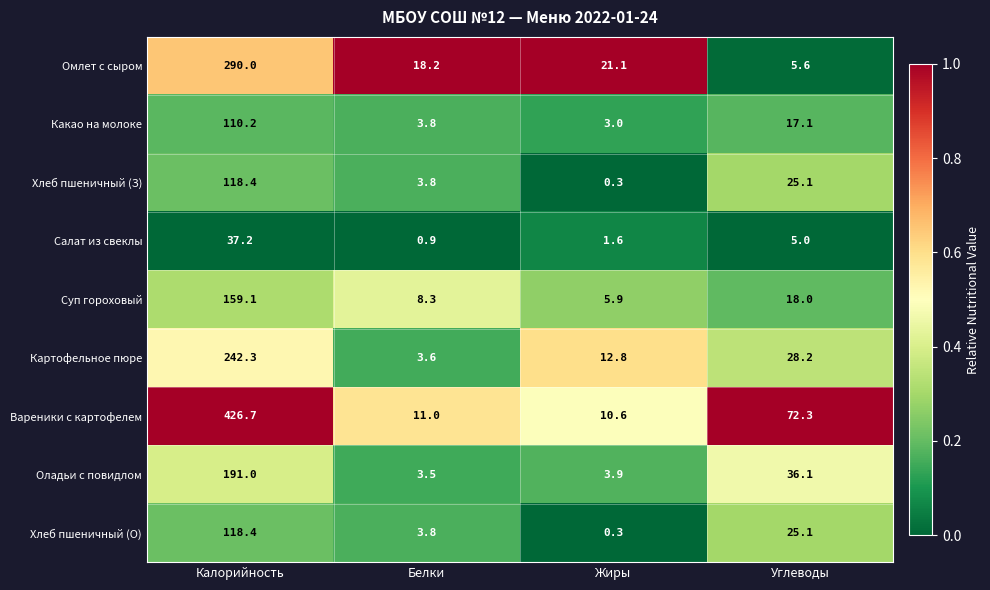

Which category has the lowest value across all series?

Жиры